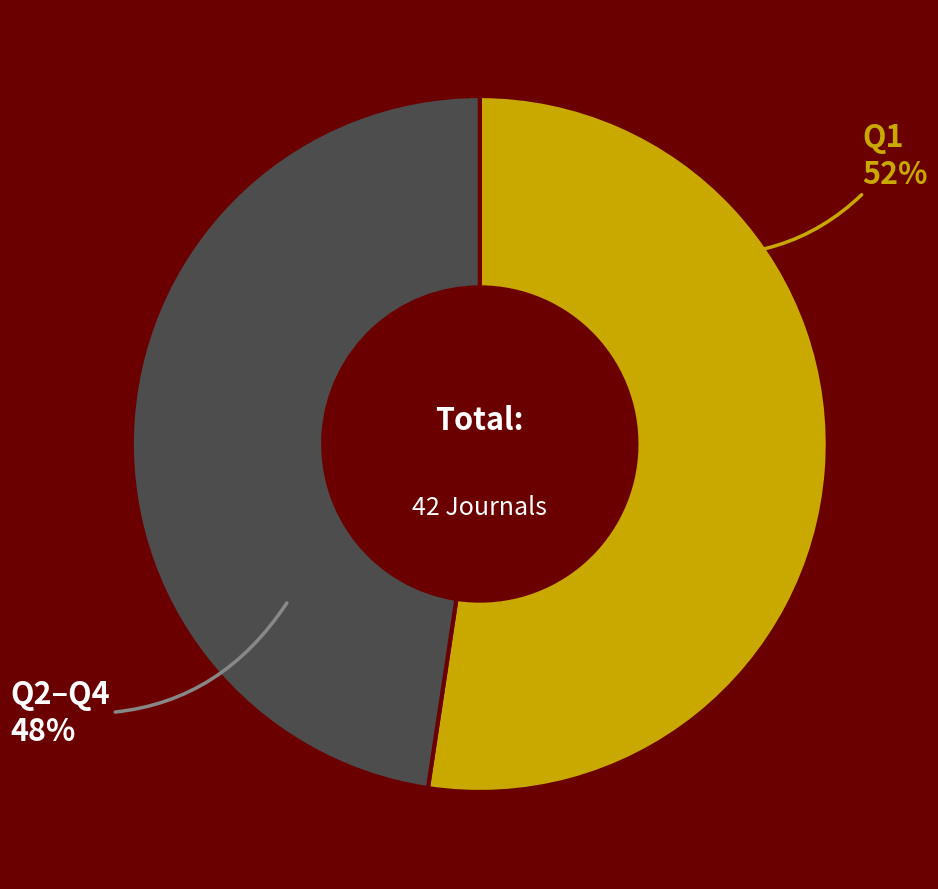

Is there a majority slice in this chart?

Yes